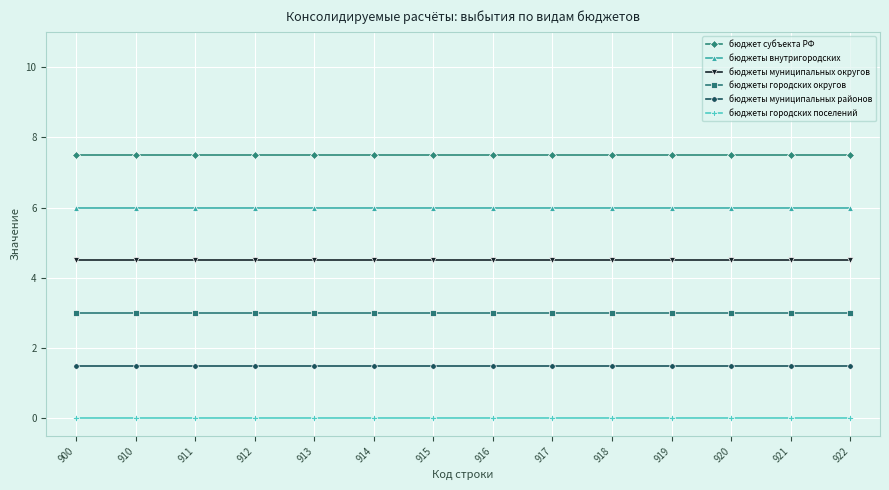

True or false: бюджеты городских поселений and бюджеты городских округов intersect in this chart.

False